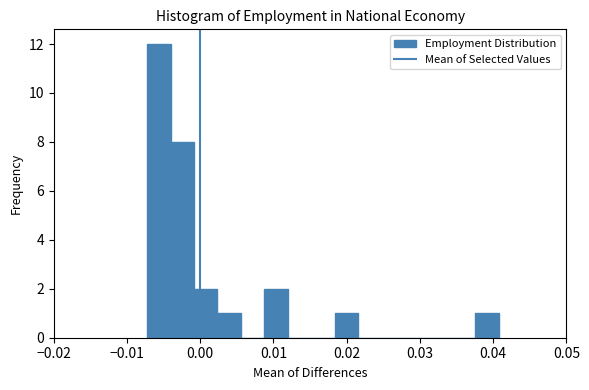

Around what value on the x-axis is the tallest bar? Give the approximate position of its centre, as read against the axis.

-0.006